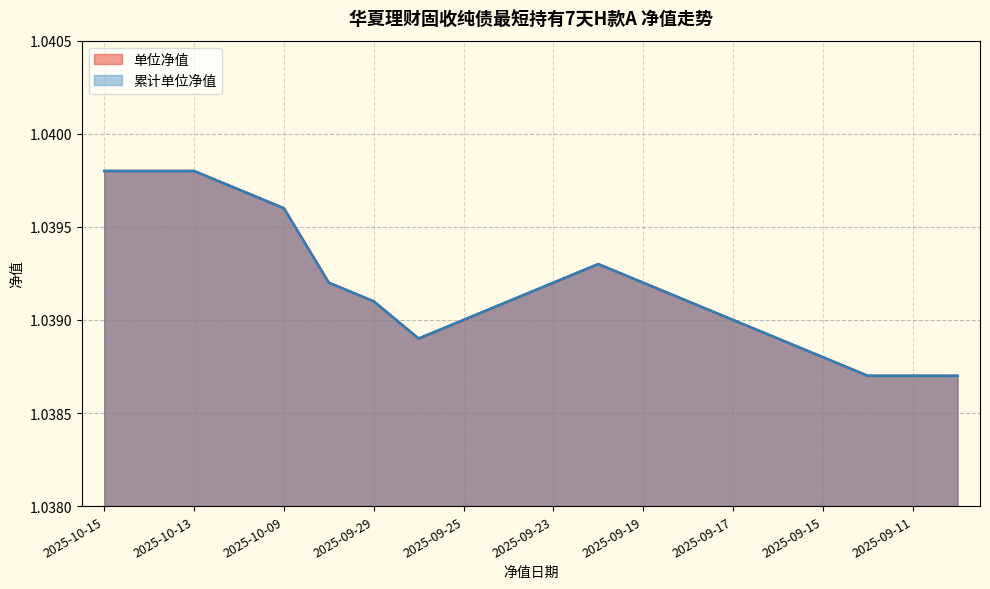

True or false: 累计单位净值 has more than 2 points higher than both neighbors.

False